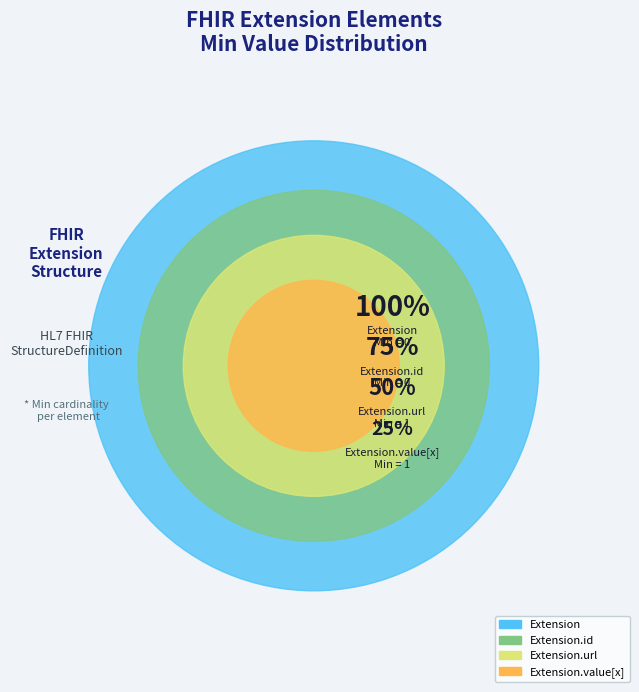

How many slices are in this pie chart?

4